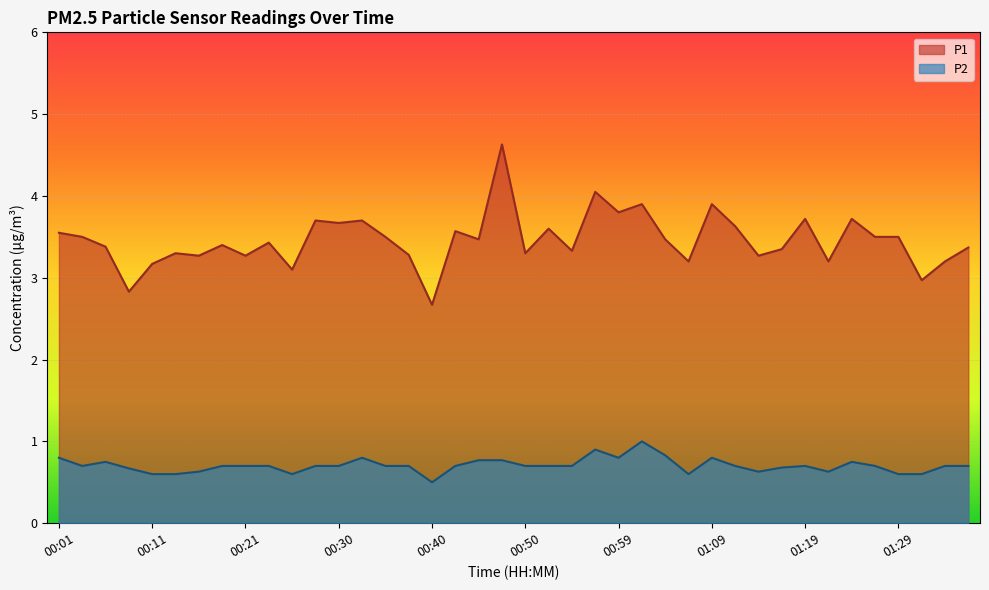

Between 01:27 and 01:09, which is larger?

01:09